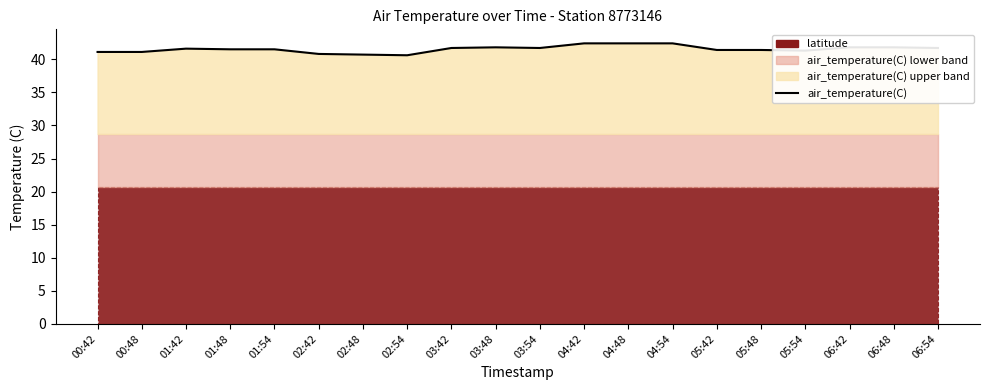

True or false: the data has more than 1 interior local peaks.

True